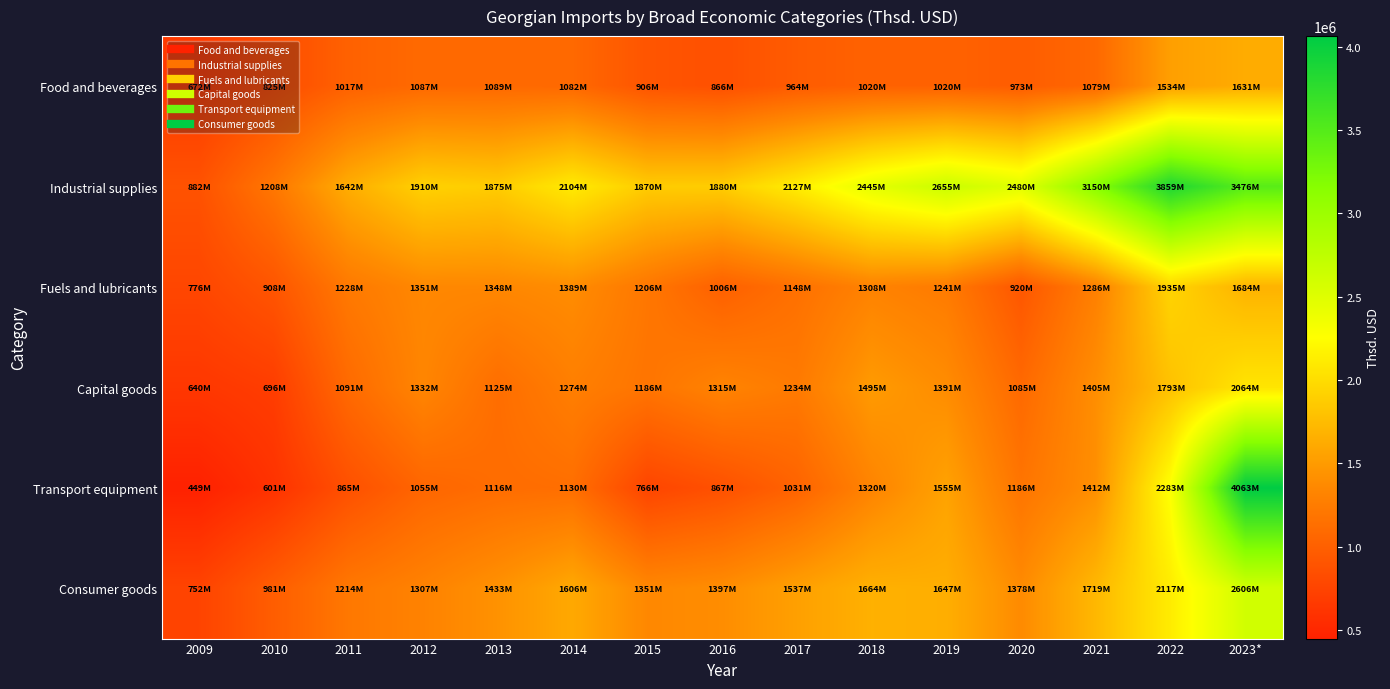

At which category is the sum across all series the highest?

2023*